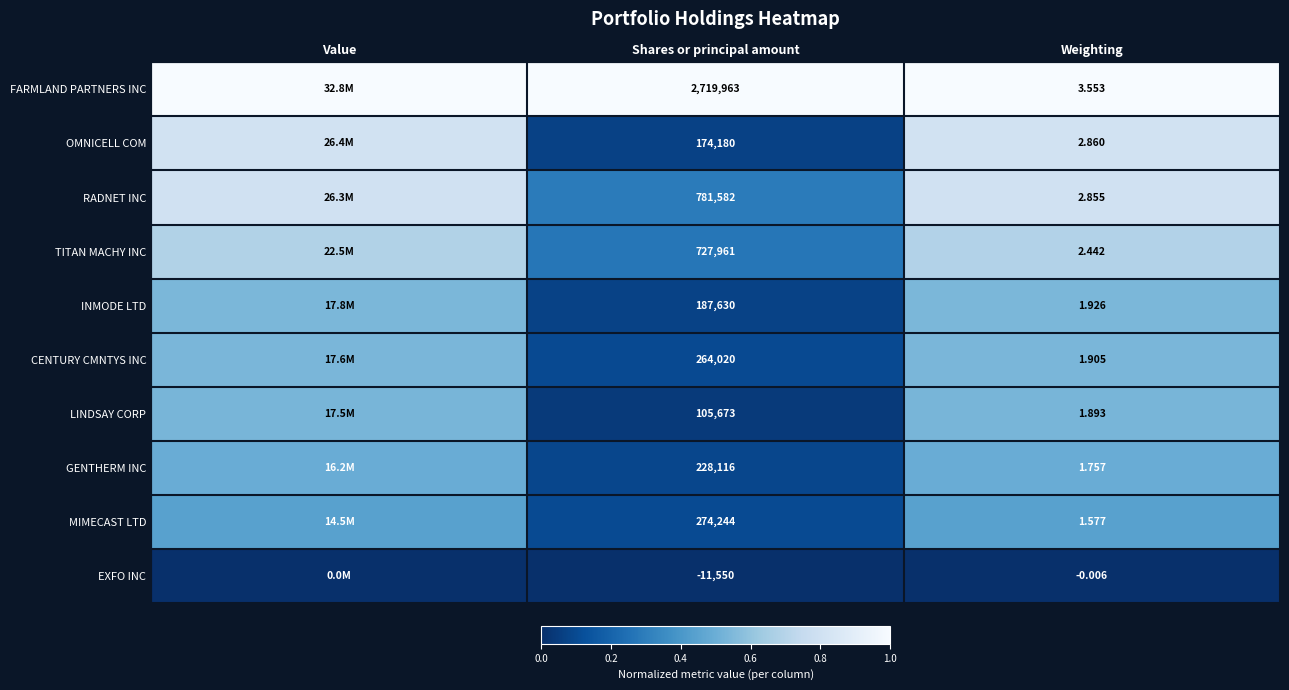

At Weighting, list the series in order from largest to smallest.

FARMLAND PARTNERS INC, OMNICELL COM, RADNET INC, TITAN MACHY INC, INMODE LTD, CENTURY CMNTYS INC, LINDSAY CORP, GENTHERM INC, MIMECAST LTD, EXFO INC